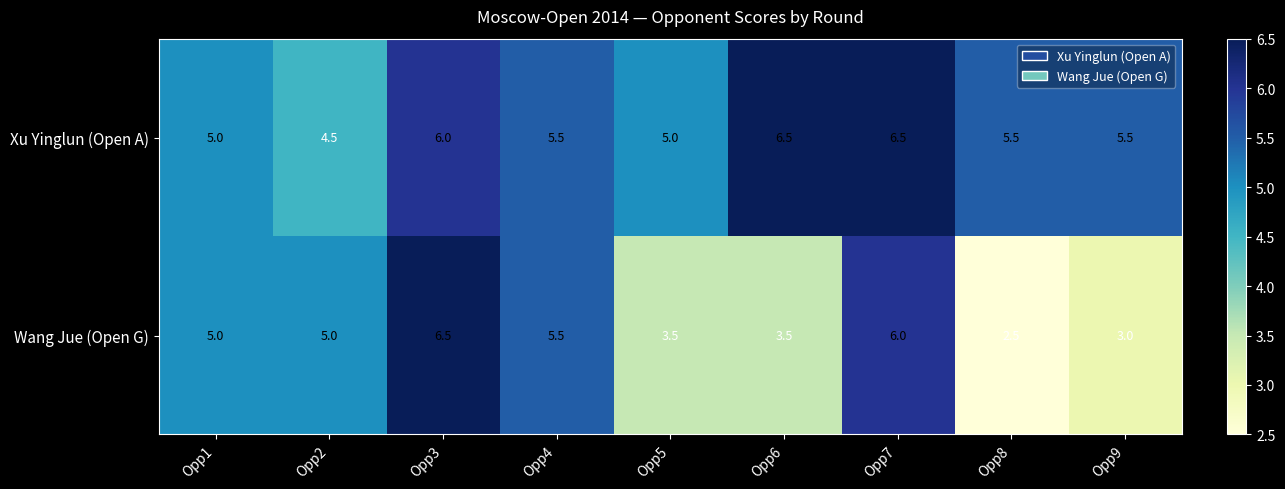

Which series has the widest spread of values?

Wang Jue (Open G)